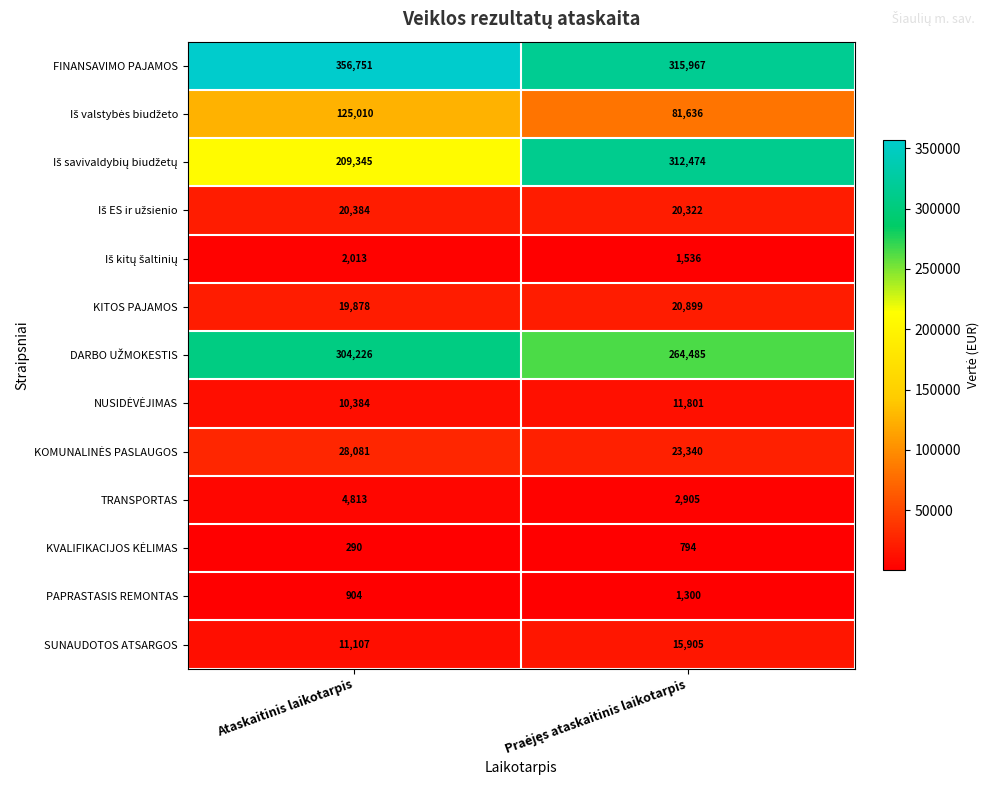

Which series has the largest total across all categories?

FINANSAVIMO PAJAMOS